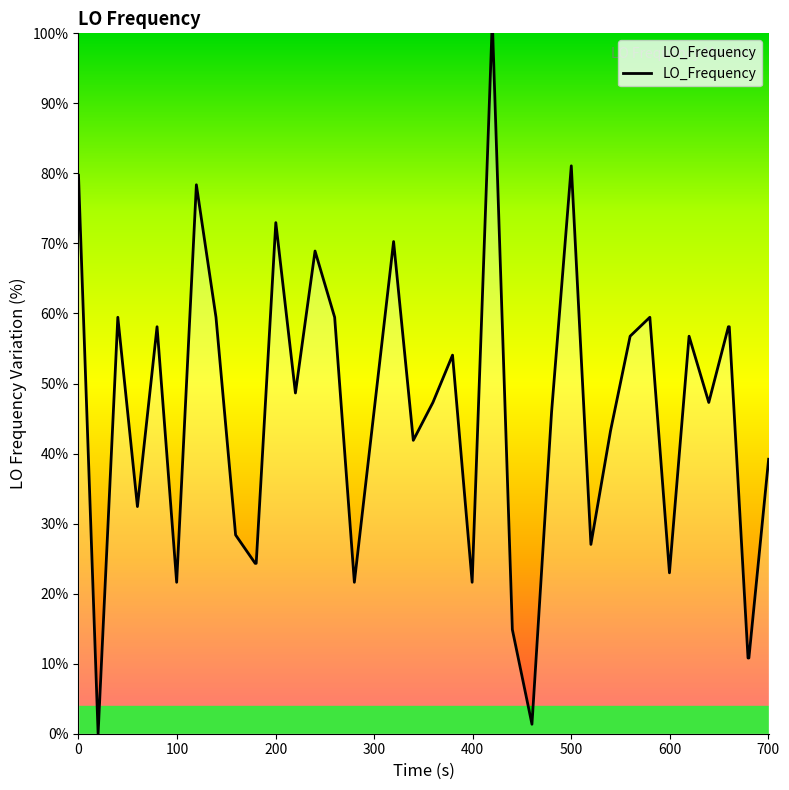

What is the difference between the maximum and minimum values?

100.0